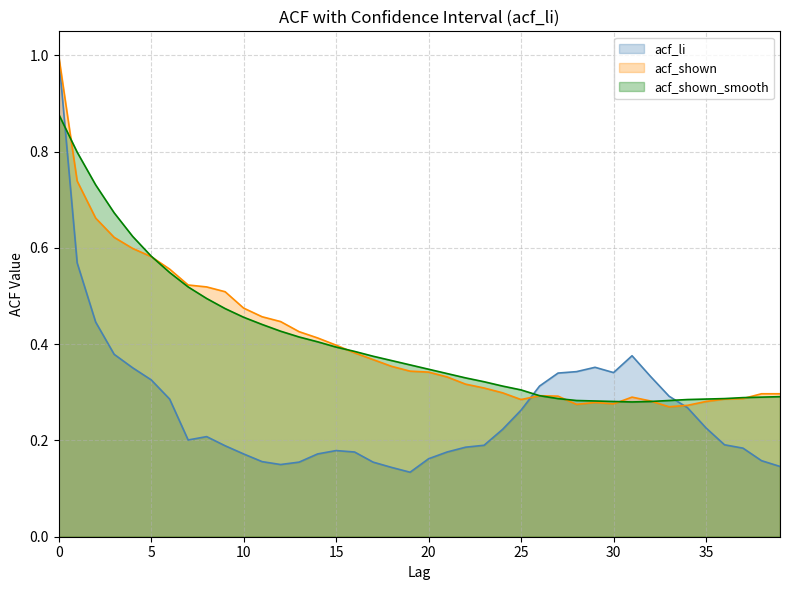

What is the total value across all series at 17?

0.9